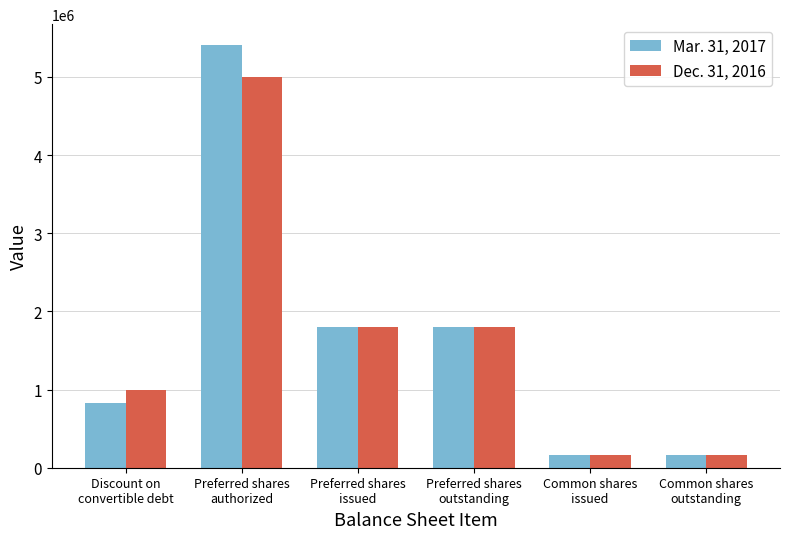

Does the chart contain any negative values?

No